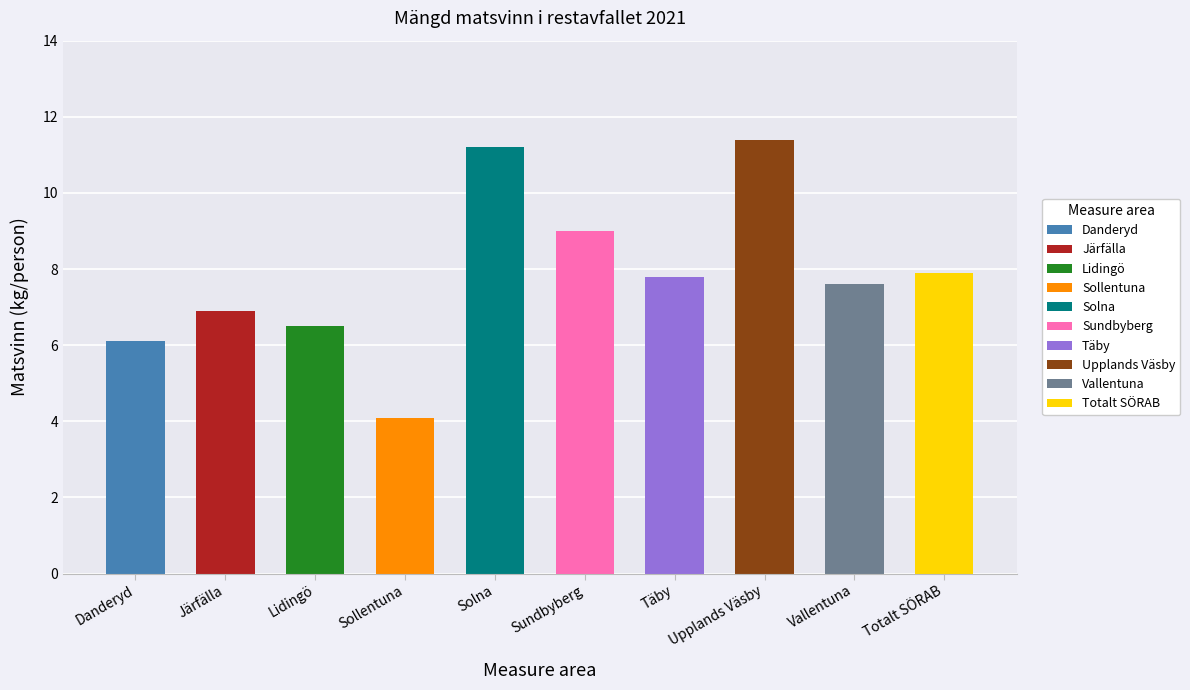

What is the difference between the second highest and second lowest values?

5.1